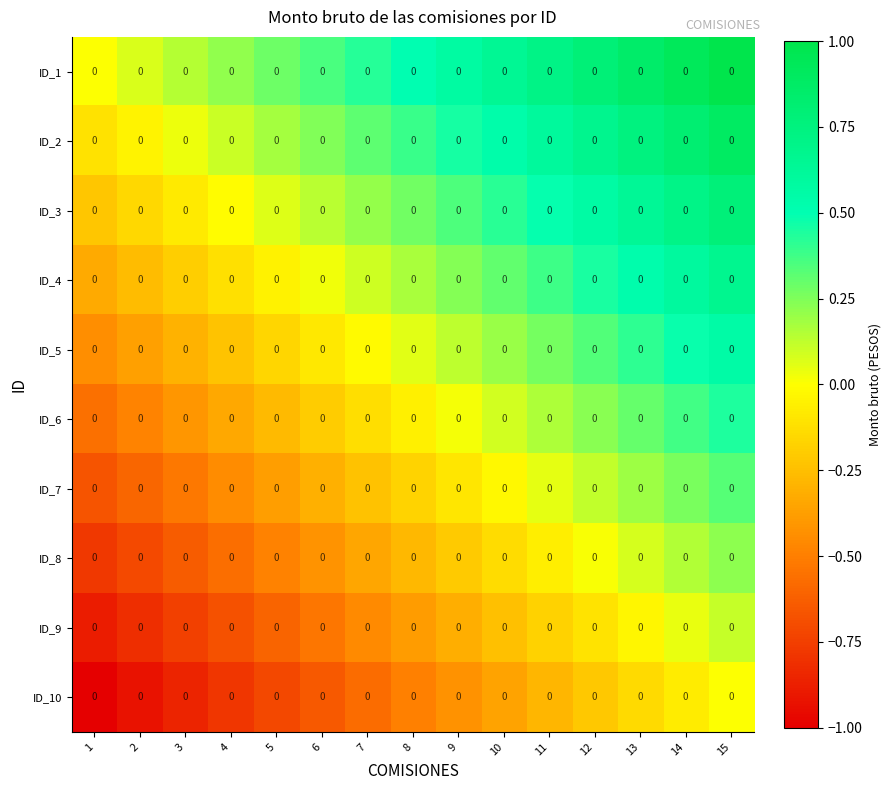

Reading left to right, extract all data points from this chart.

ID_1: 1=0.0	2=0.0	3=0.0	4=0.0	5=0.0	6=0.0	7=0.0	8=0.0	9=0.0	10=0.0	11=0.0	12=0.0	13=0.0	14=0.0	15=0.0
ID_2: 1=0.0	2=0.0	3=0.0	4=0.0	5=0.0	6=0.0	7=0.0	8=0.0	9=0.0	10=0.0	11=0.0	12=0.0	13=0.0	14=0.0	15=0.0
ID_3: 1=0.0	2=0.0	3=0.0	4=0.0	5=0.0	6=0.0	7=0.0	8=0.0	9=0.0	10=0.0	11=0.0	12=0.0	13=0.0	14=0.0	15=0.0
ID_4: 1=0.0	2=0.0	3=0.0	4=0.0	5=0.0	6=0.0	7=0.0	8=0.0	9=0.0	10=0.0	11=0.0	12=0.0	13=0.0	14=0.0	15=0.0
ID_5: 1=0.0	2=0.0	3=0.0	4=0.0	5=0.0	6=0.0	7=0.0	8=0.0	9=0.0	10=0.0	11=0.0	12=0.0	13=0.0	14=0.0	15=0.0
ID_6: 1=0.0	2=0.0	3=0.0	4=0.0	5=0.0	6=0.0	7=0.0	8=0.0	9=0.0	10=0.0	11=0.0	12=0.0	13=0.0	14=0.0	15=0.0
ID_7: 1=0.0	2=0.0	3=0.0	4=0.0	5=0.0	6=0.0	7=0.0	8=0.0	9=0.0	10=0.0	11=0.0	12=0.0	13=0.0	14=0.0	15=0.0
ID_8: 1=0.0	2=0.0	3=0.0	4=0.0	5=0.0	6=0.0	7=0.0	8=0.0	9=0.0	10=0.0	11=0.0	12=0.0	13=0.0	14=0.0	15=0.0
ID_9: 1=0.0	2=0.0	3=0.0	4=0.0	5=0.0	6=0.0	7=0.0	8=0.0	9=0.0	10=0.0	11=0.0	12=0.0	13=0.0	14=0.0	15=0.0
ID_10: 1=0.0	2=0.0	3=0.0	4=0.0	5=0.0	6=0.0	7=0.0	8=0.0	9=0.0	10=0.0	11=0.0	12=0.0	13=0.0	14=0.0	15=0.0